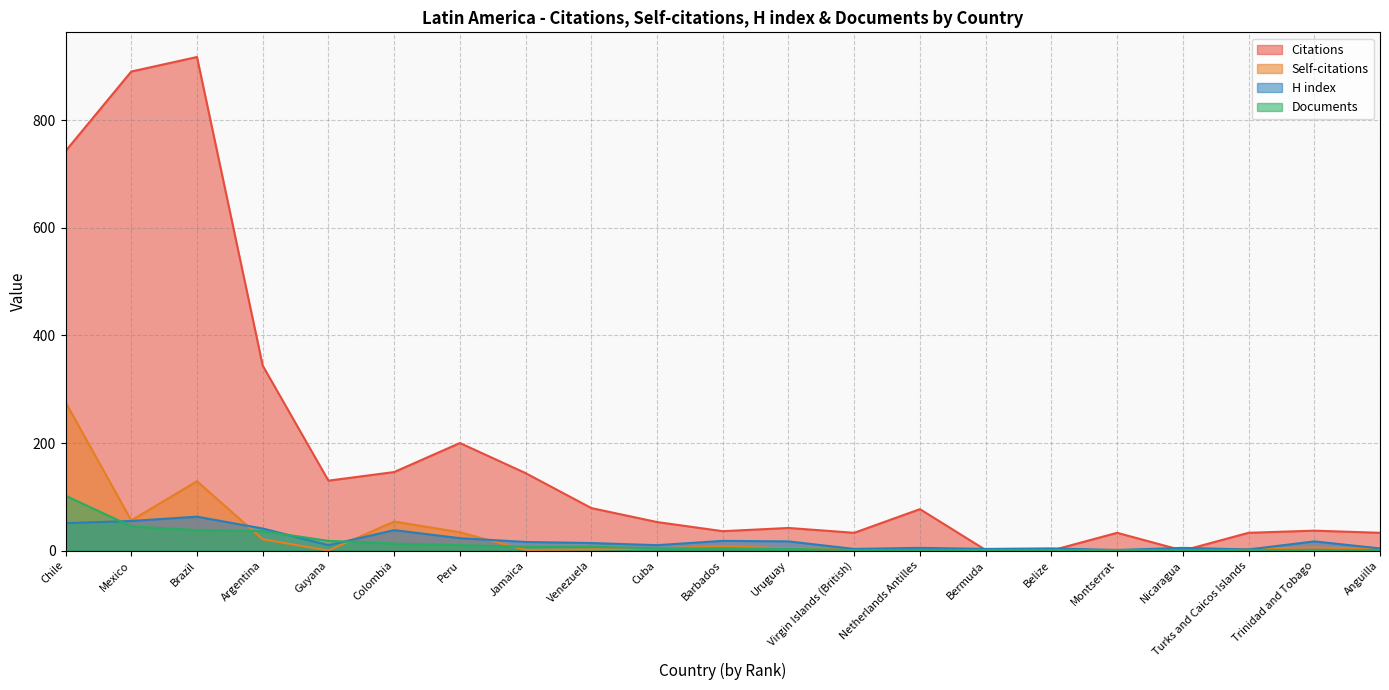

What is the value of the H index point at the 14th from the left?

5